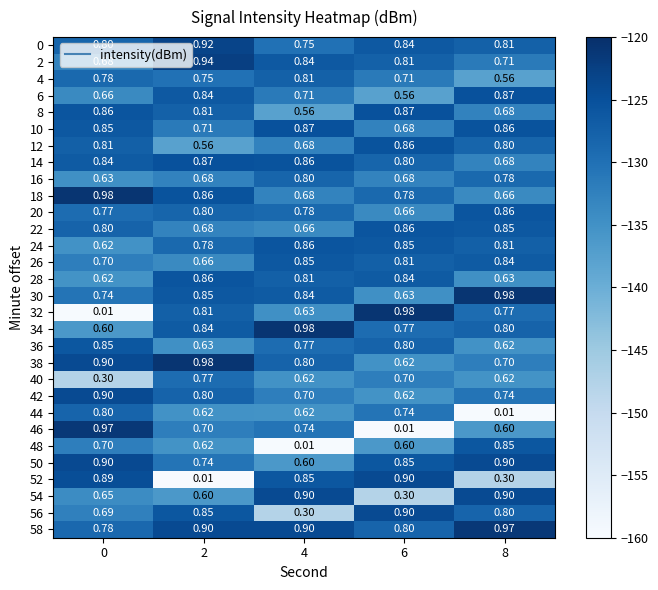

Is the value of 48 at 2 greater than the value of 50 at 4?

Yes